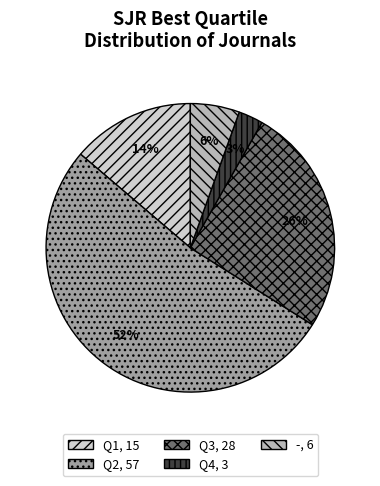

To the nearest percent, what is the average slice percentage?

20%